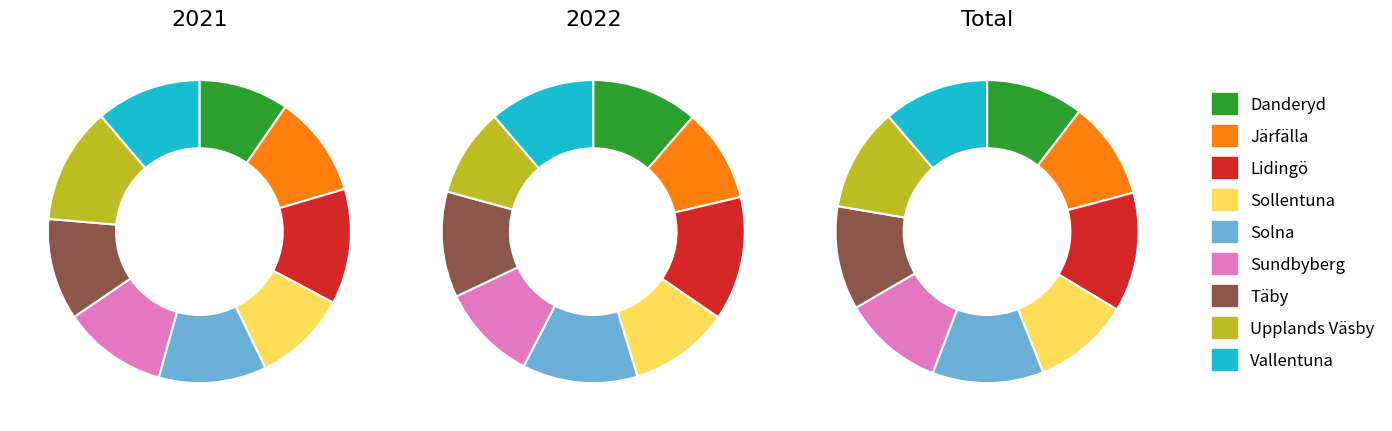

How many segments does this pie chart have?

9